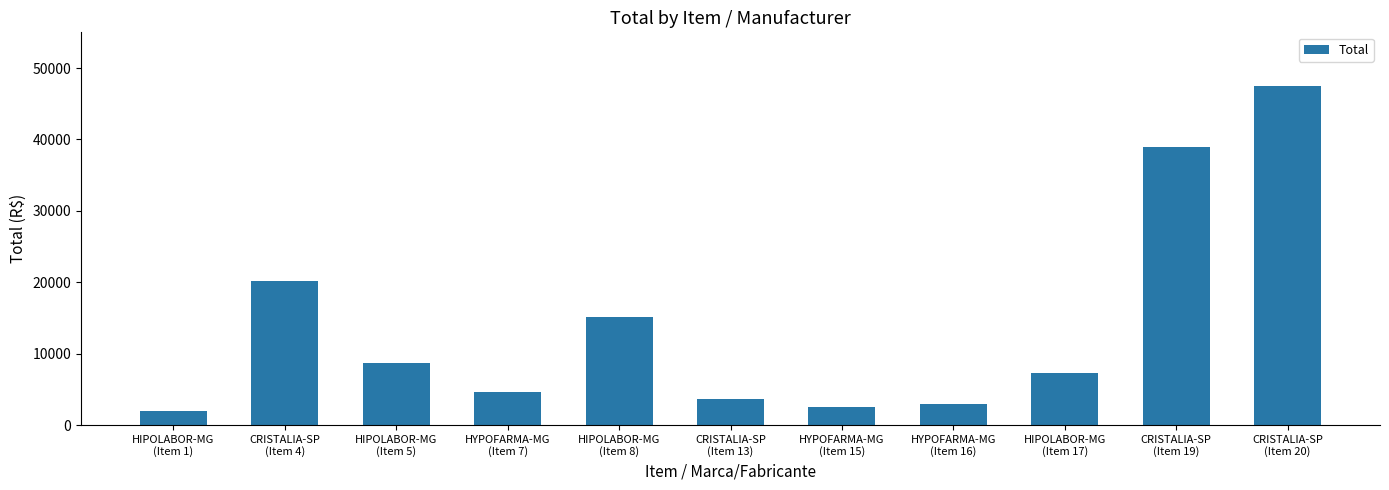

What is the average value?

13938